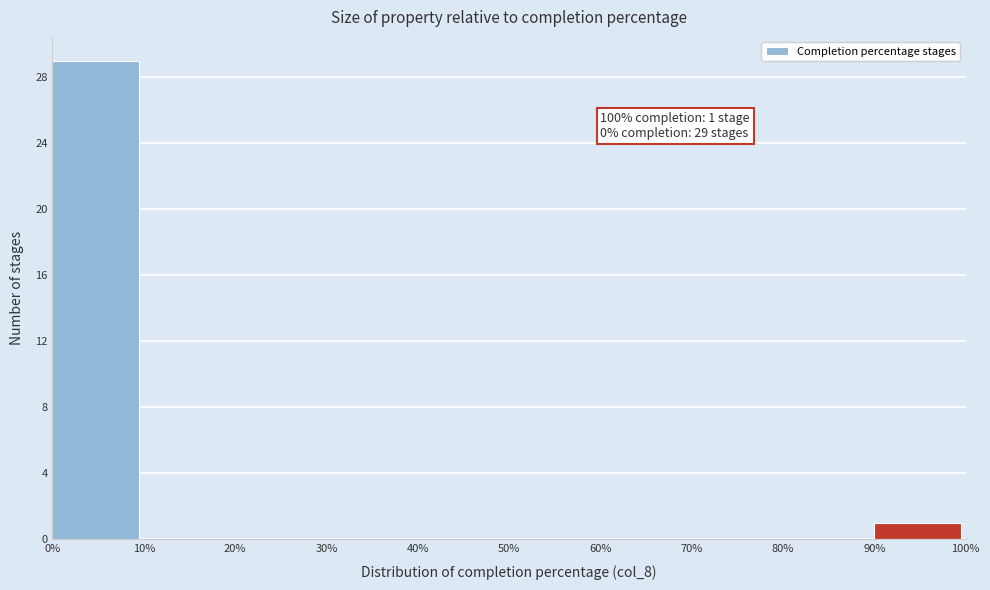

Over which range of the x-axis is the bar tallest?

0% to 10%